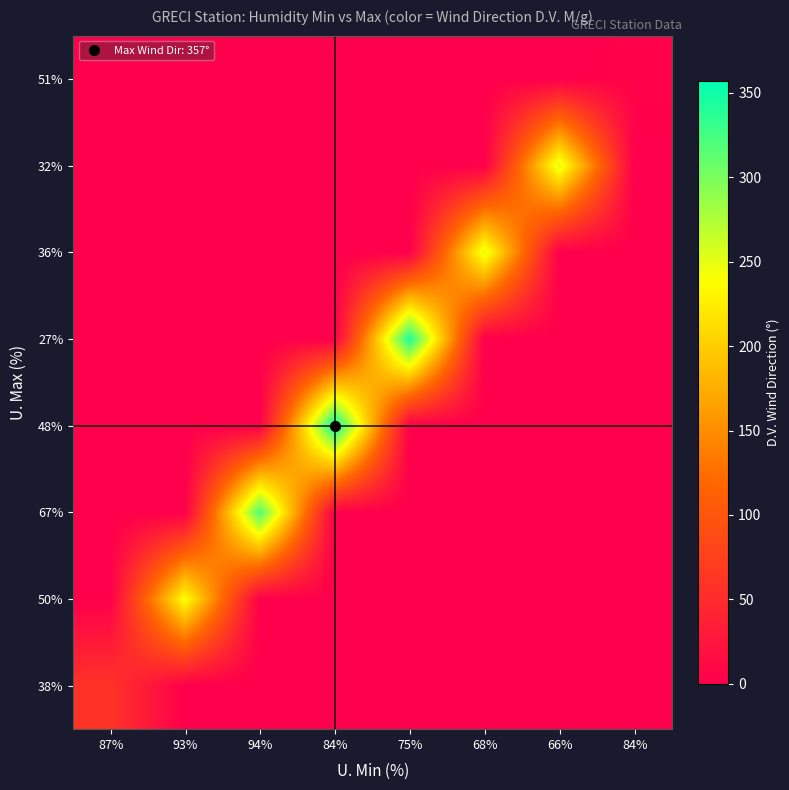

Which category has the lowest value across all series?

93%